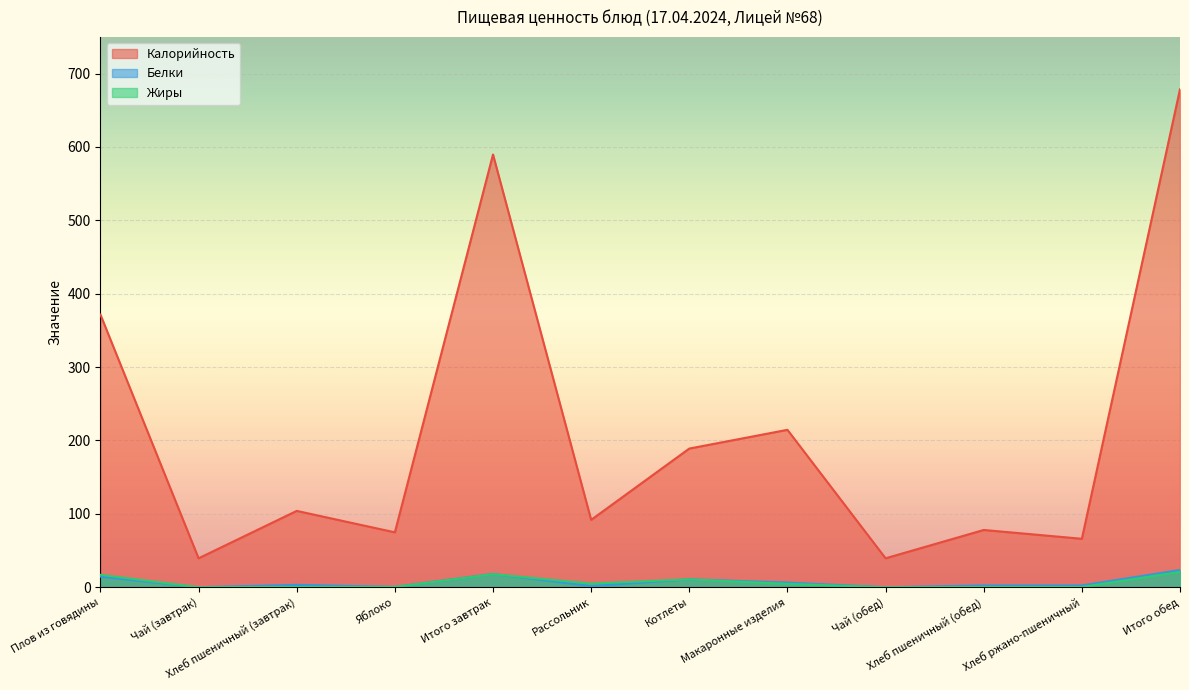

What is the difference between the Белки values at Рассольник and Итого обед?

21.9